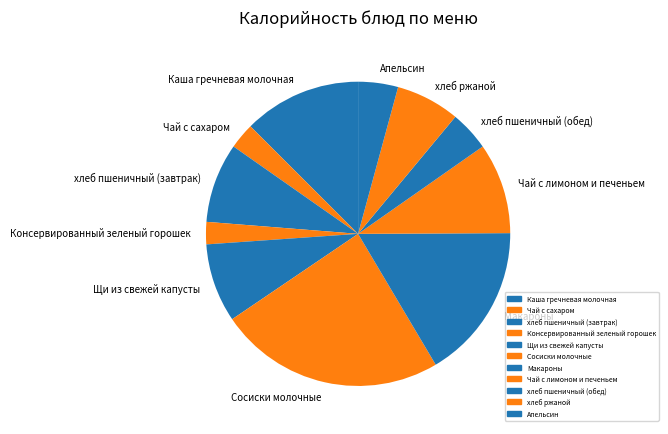

Do хлеб пшеничный (обед) and хлеб пшеничный (завтрак) together represent more than half of the pie?

No